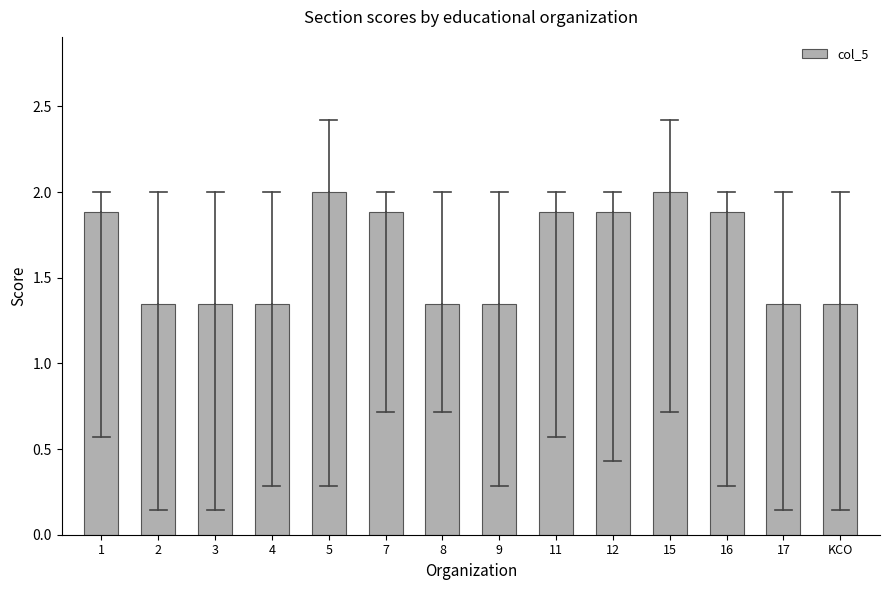

The value at 5 is 2.0. True or false?

True